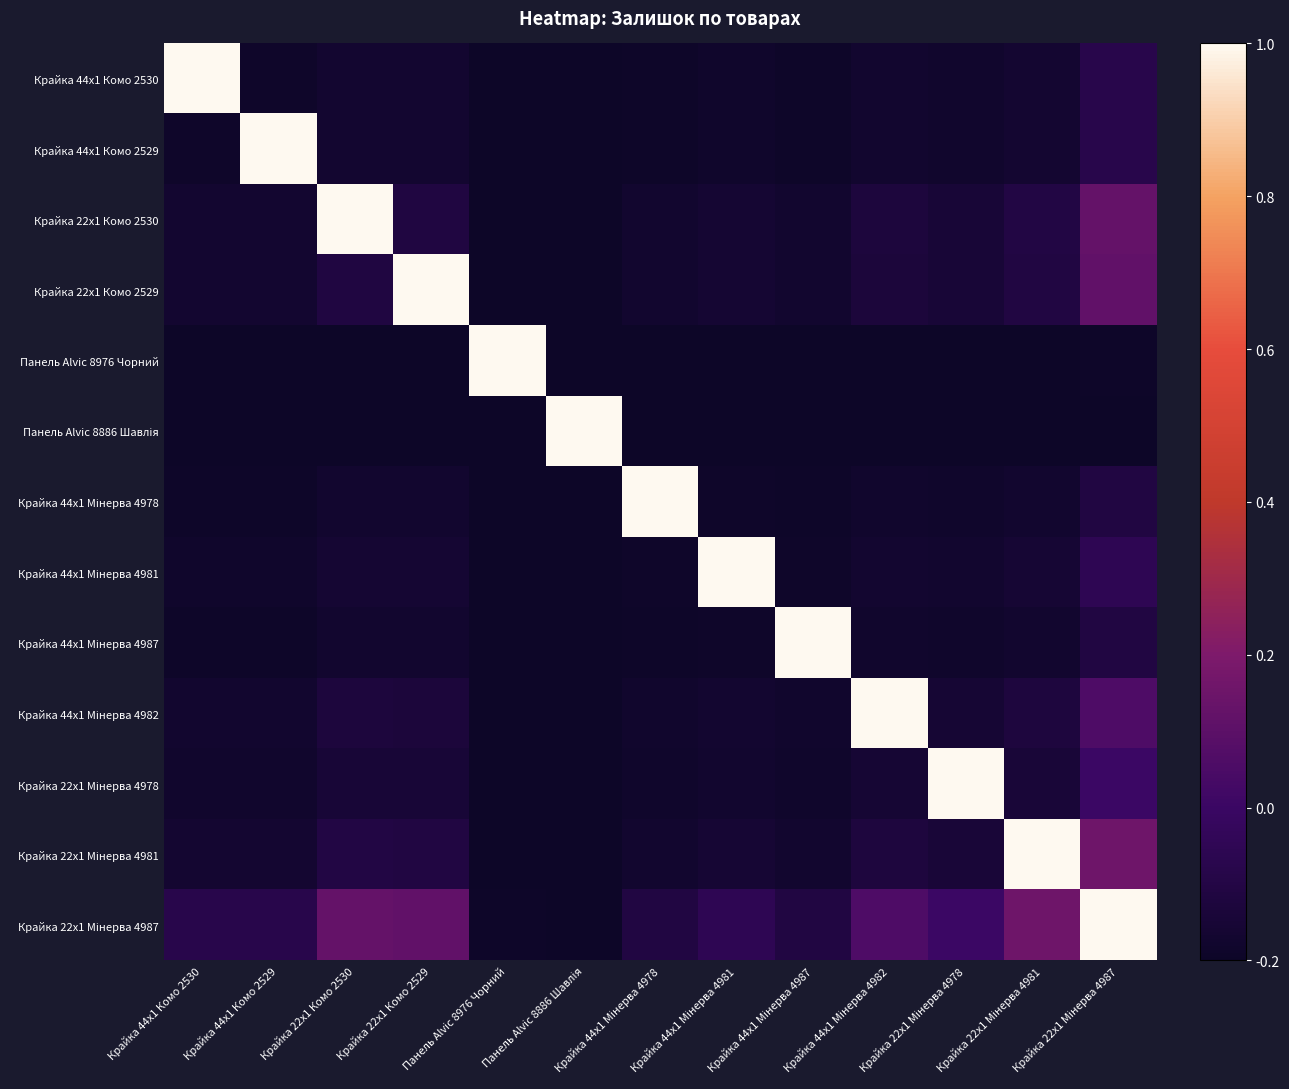

Which series has the largest range (max minus min)?

Панель Alvic 8976 Чорний